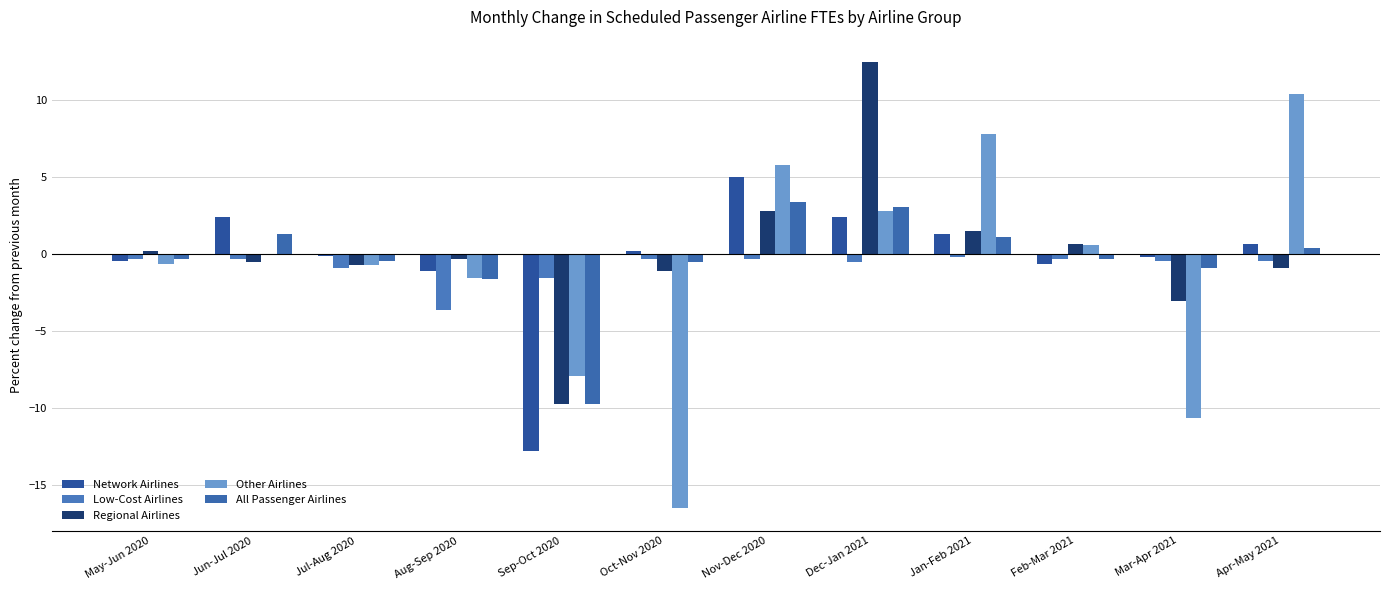

Are the bars horizontal?

No